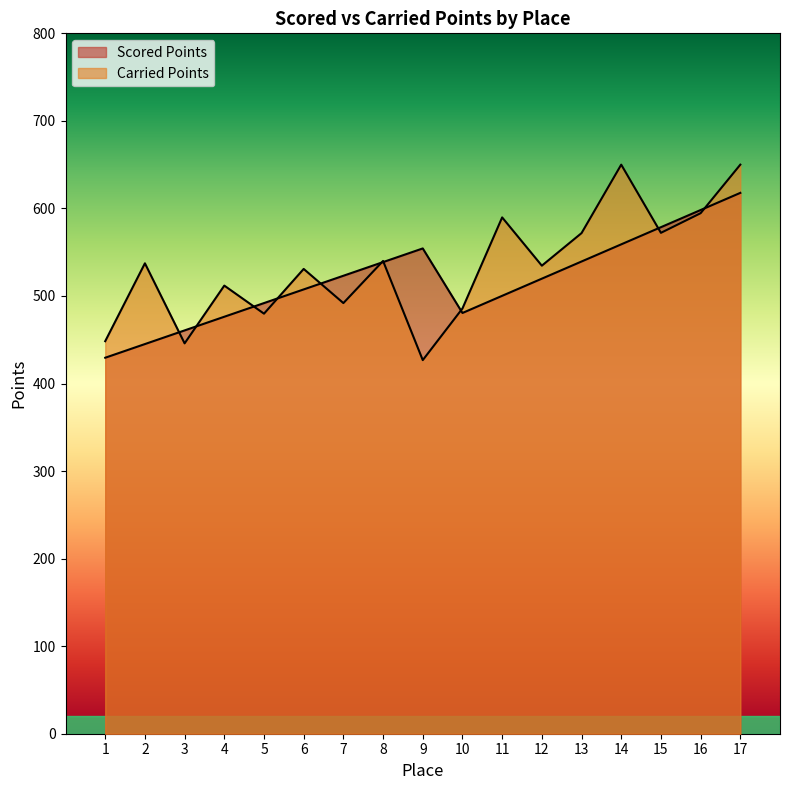

After their last crossing, which series has the higher values: Carried Points or Scored Points?

Carried Points